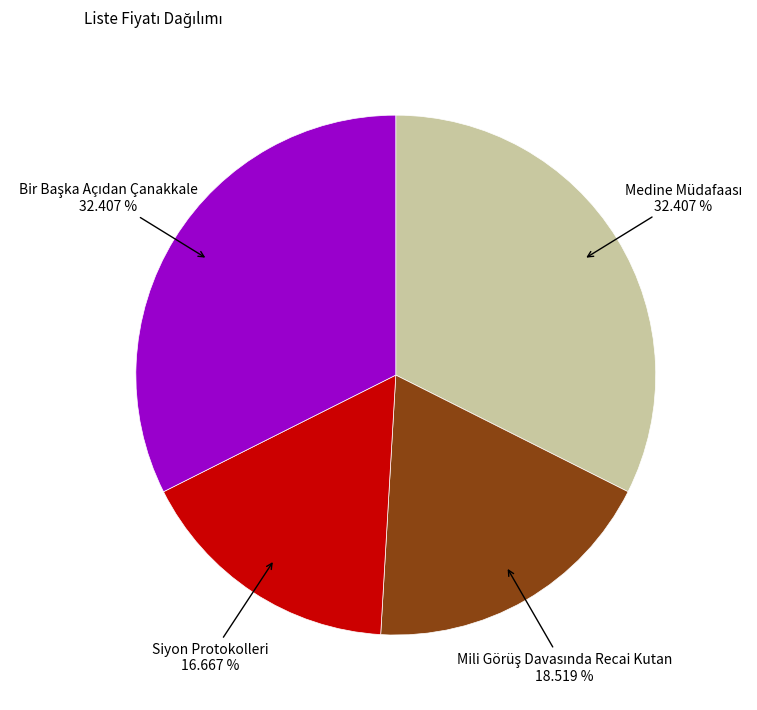

How many segments does this pie chart have?

4